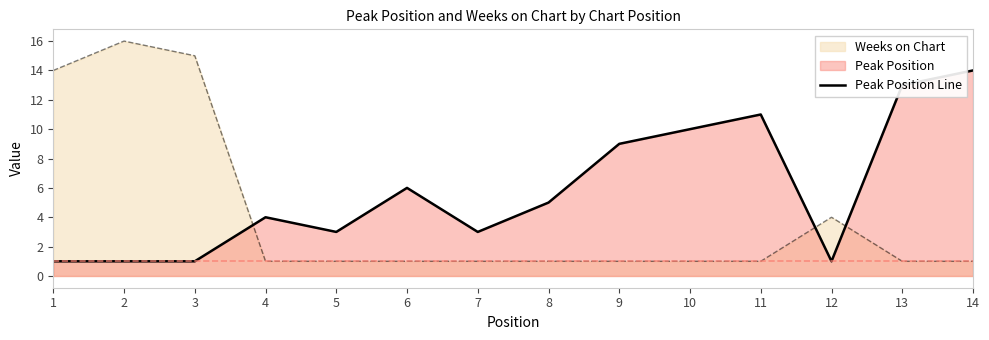

What is the value of the 14th point from the left?

14